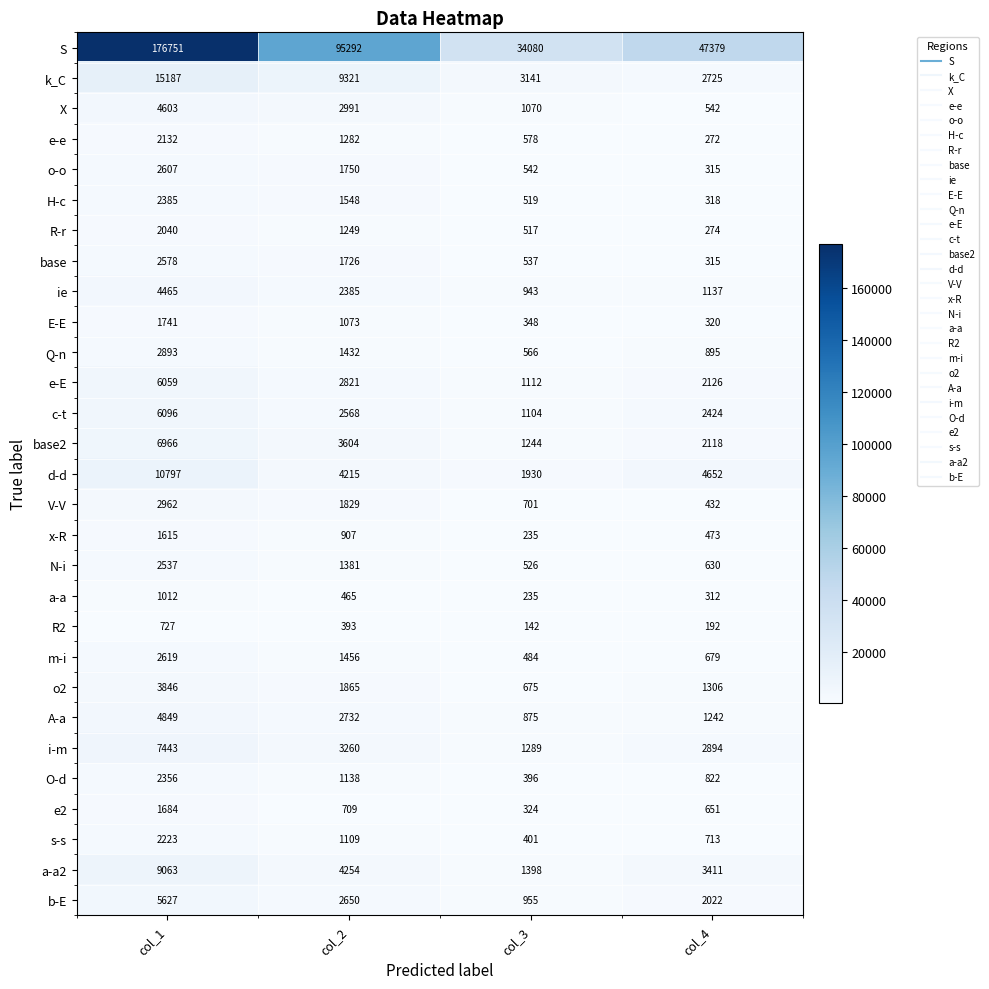

Where does the base series first go above 1726?

col_1